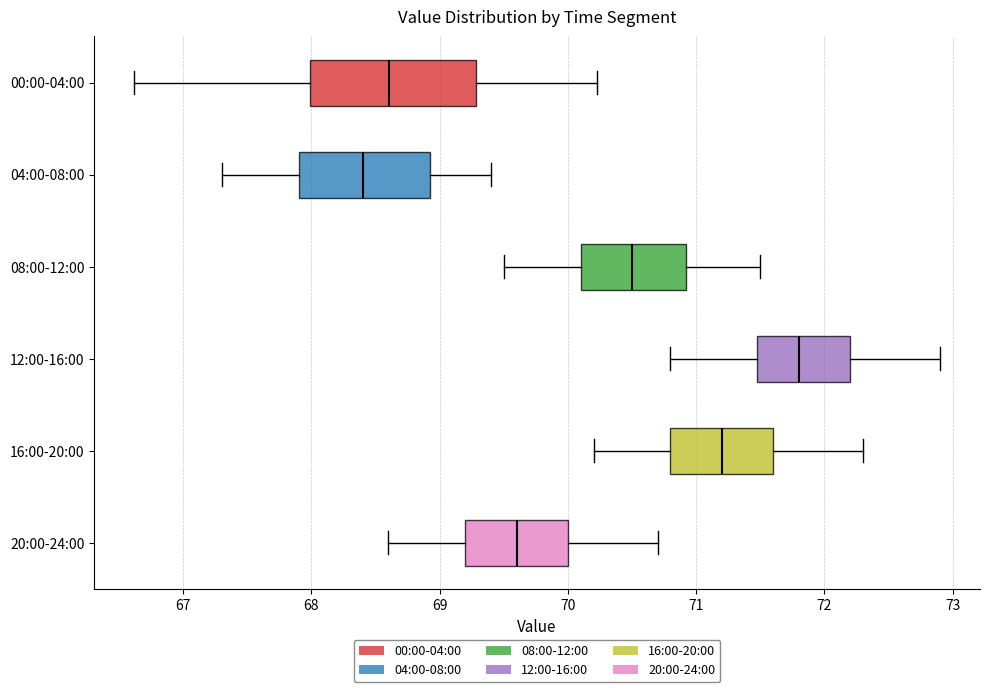

Which box has the furthest to the left median line?

04:00-08:00